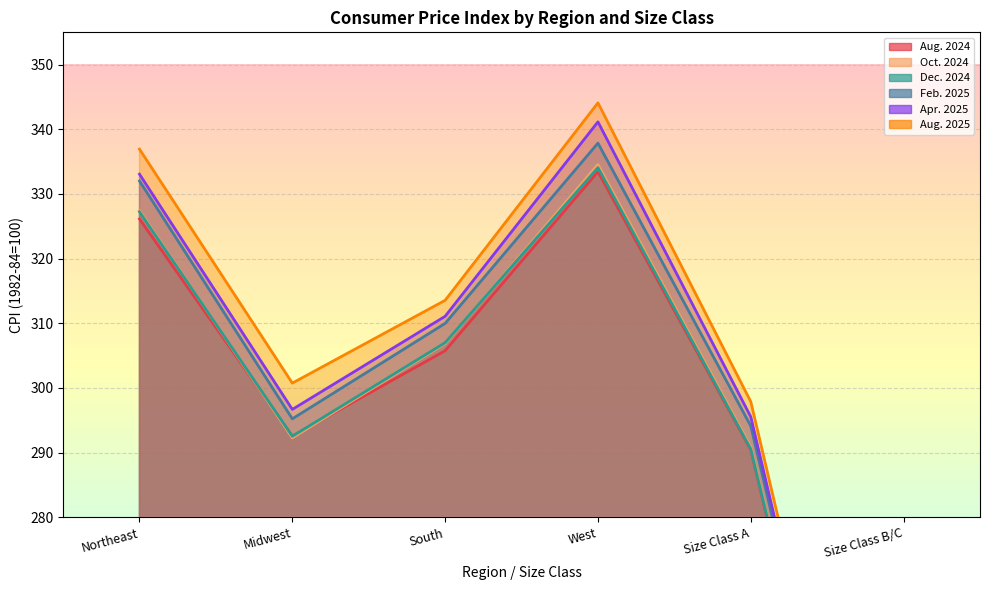

Which series has the largest range (max minus min)?

Aug. 2025